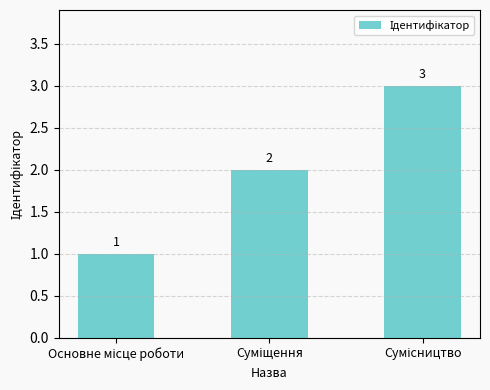

Does the chart contain any negative values?

No